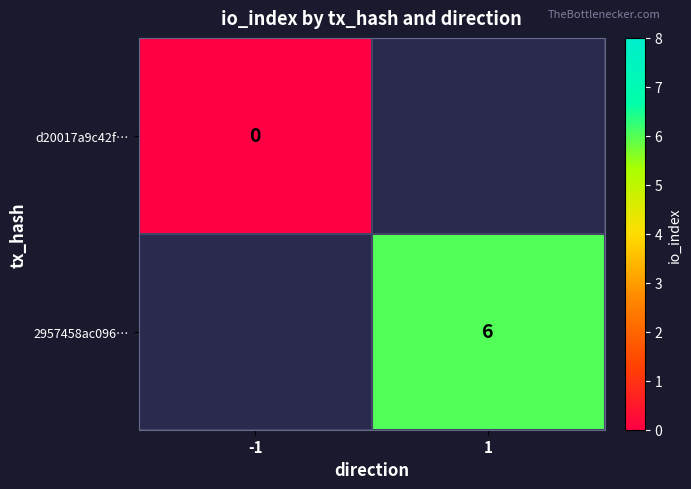

Rank the series at -1 from highest to lowest value.

d20017a9c42f…, 2957458ac096…